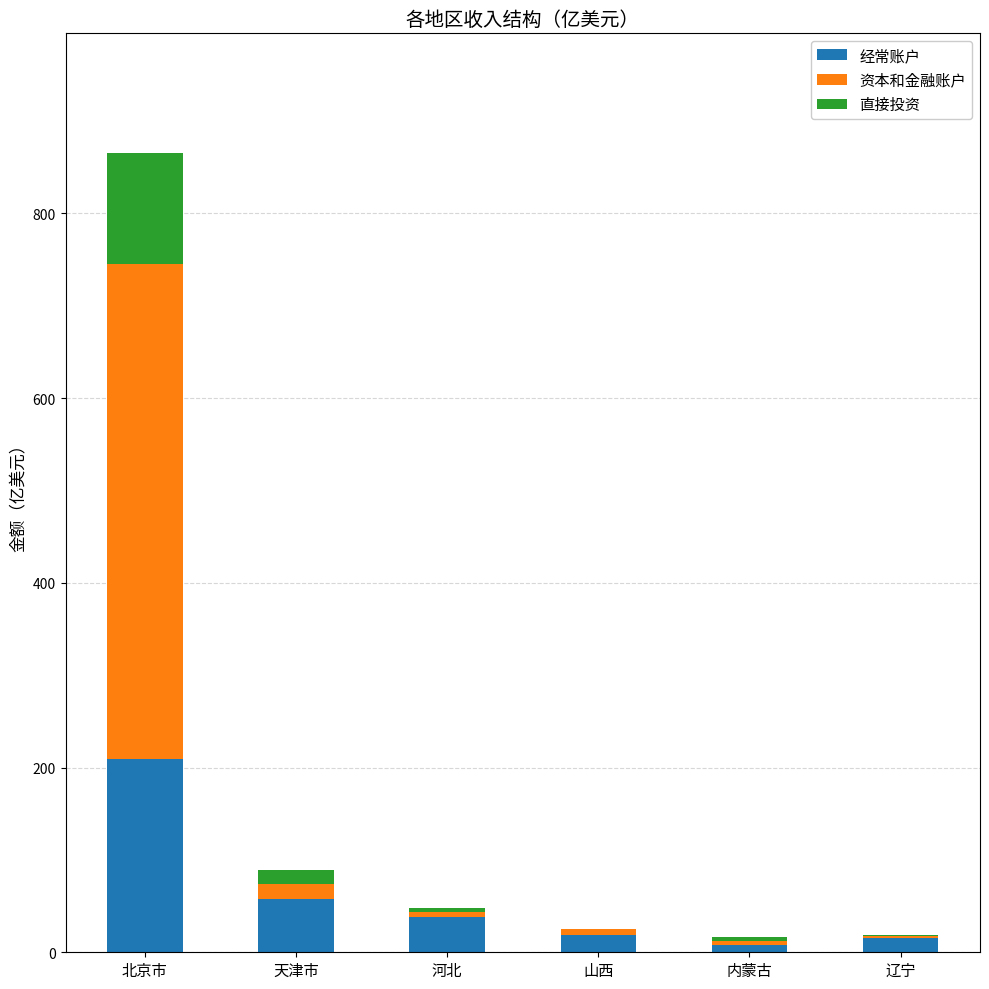

How many values in the 经常账户 series exceed 38?

3